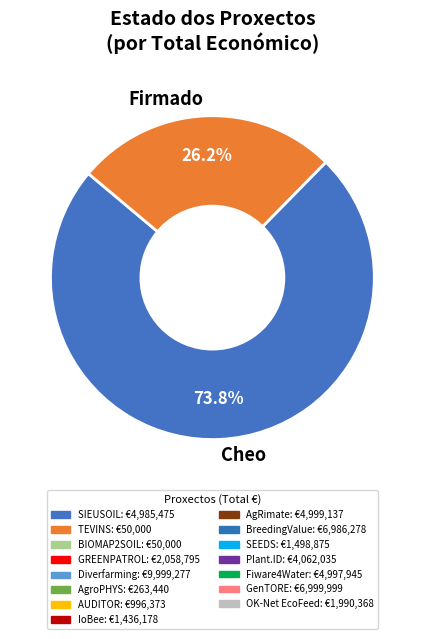

Between Cheo and Firmado, which is larger?

Cheo